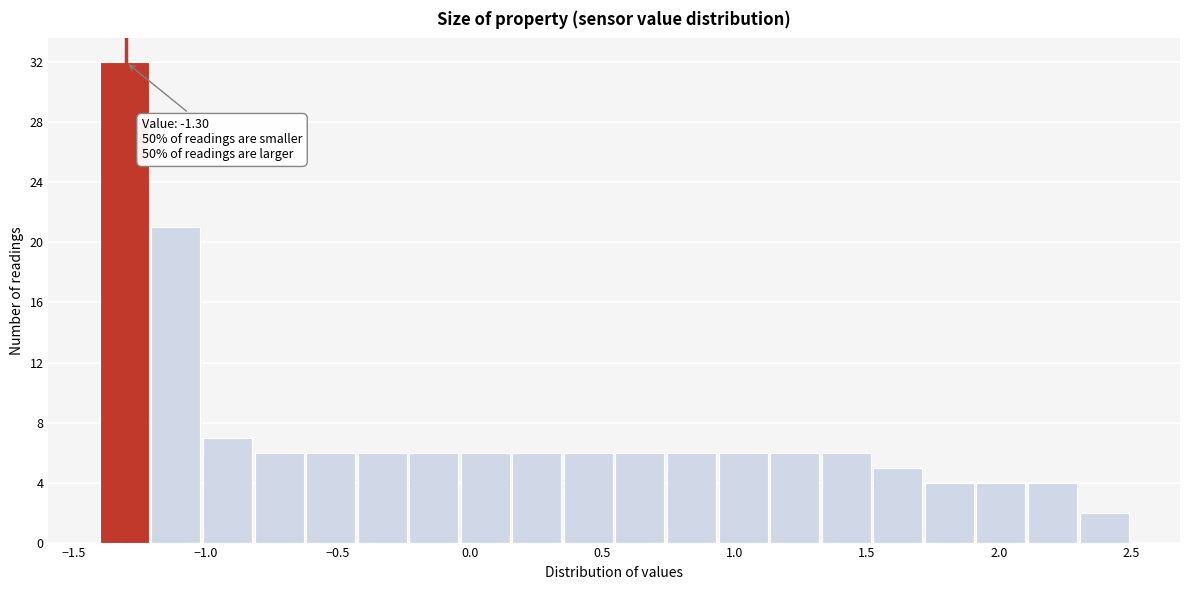

Around what value on the x-axis is the tallest bar? Give the approximate position of its centre, as read against the axis.

-1.30